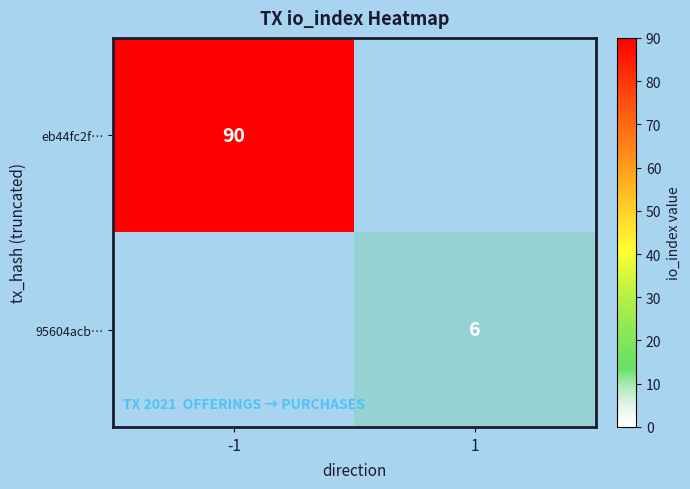

True or false: eb44fc2f… has a value of 128 at -1.

False